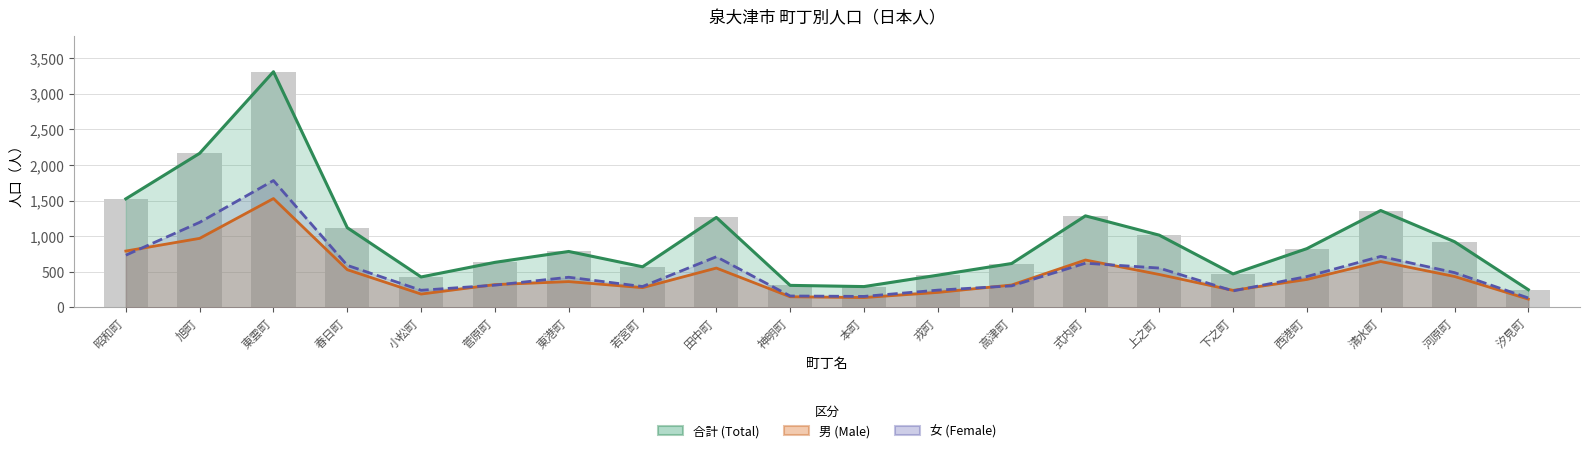

What is the label of the 7th bar from the right?

式内町